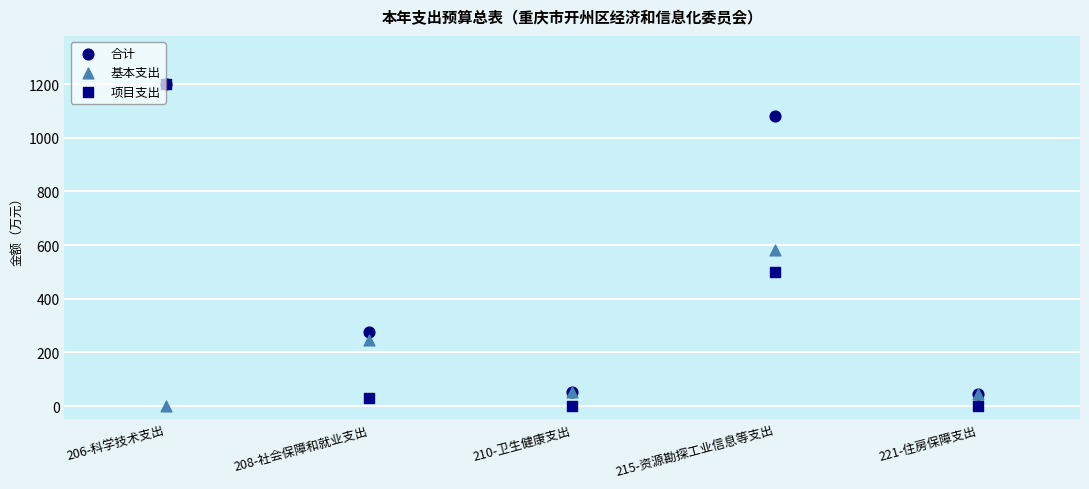

Across all series, what Y value is closest to 600?

580.9